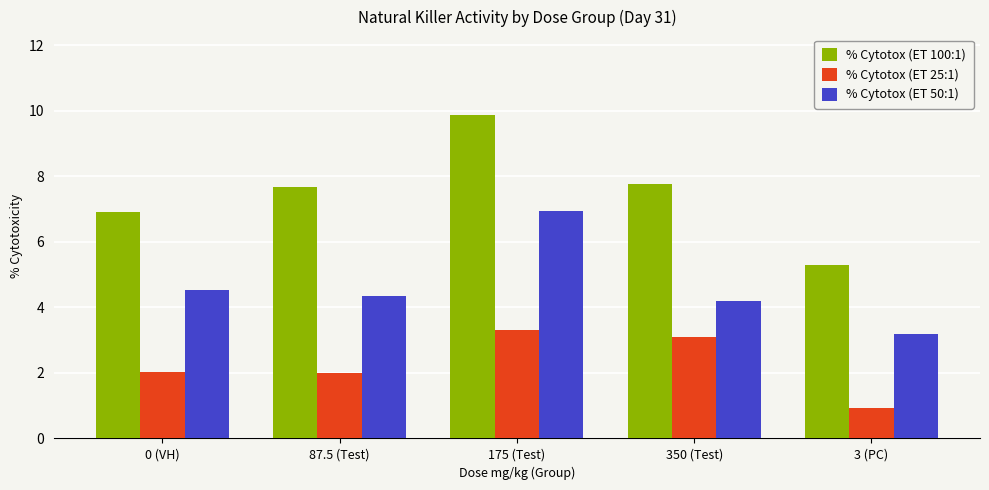

What is the greatest value displayed?

9.9